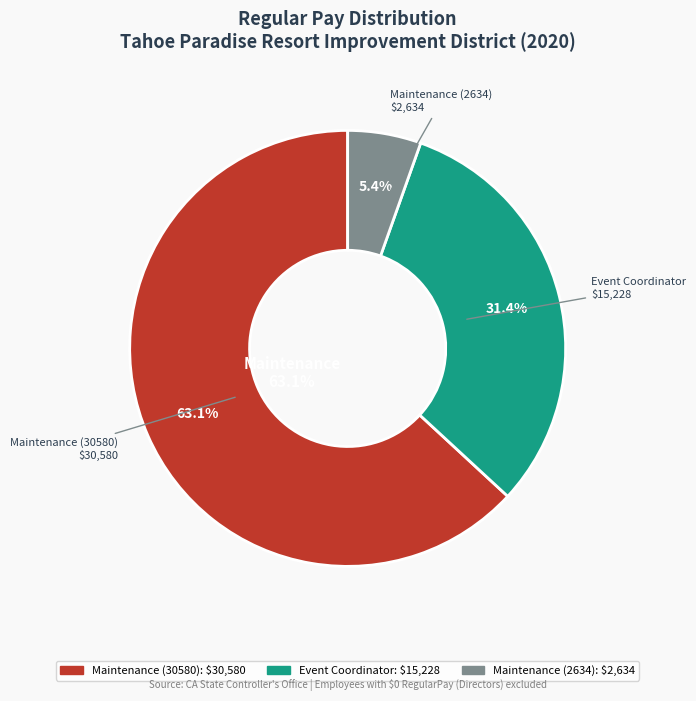

Rank the categories by value from highest to lowest.

Maintenance (30580), Event Coordinator, Maintenance (2634)